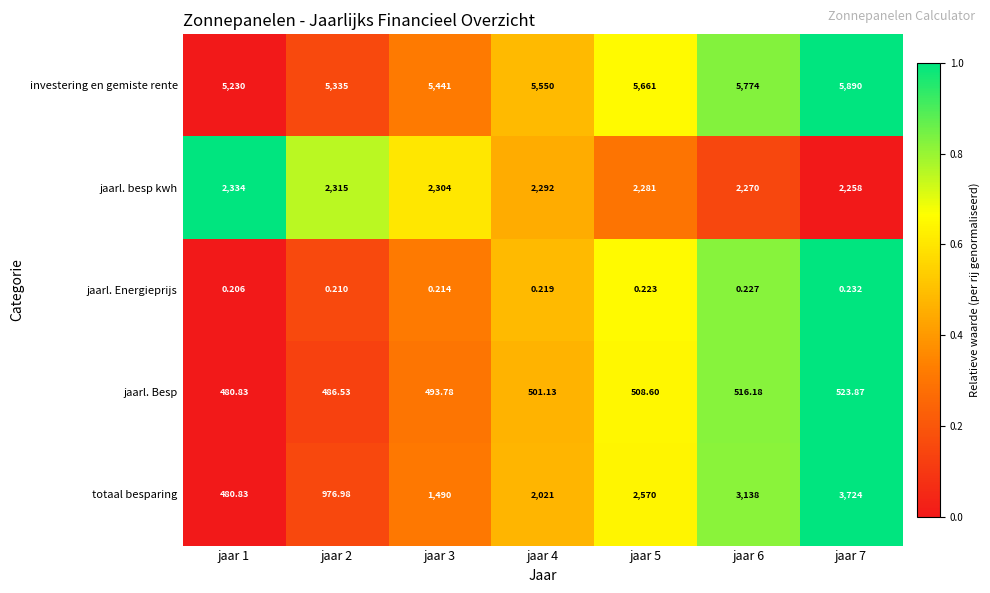

Is the value of jaarl. Energieprijs at jaar 4 greater than the value of investering en gemiste rente at jaar 4?

No